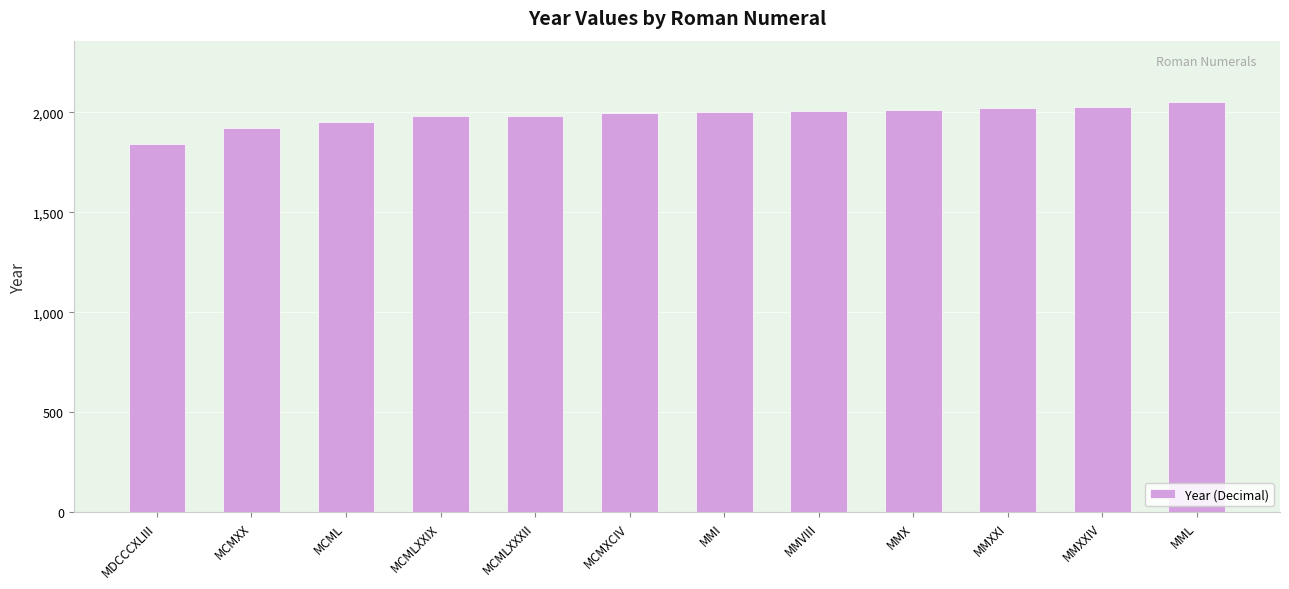

What is the sum of the values at MMX and MCML?

3960